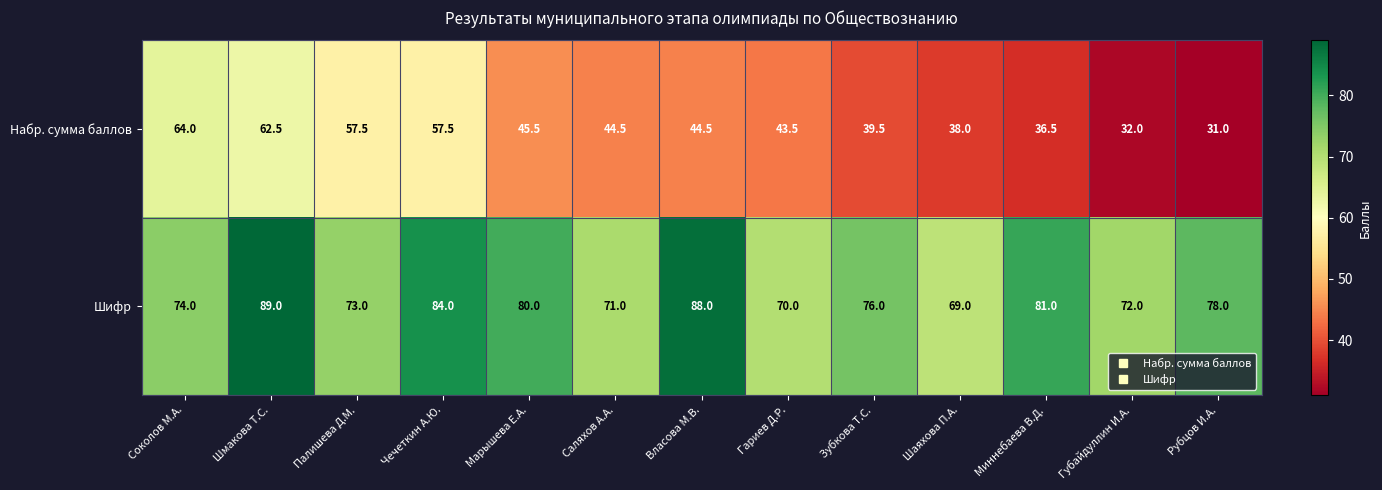

The Шифр series shows 88.0 at Власова М.В.. True or false?

True